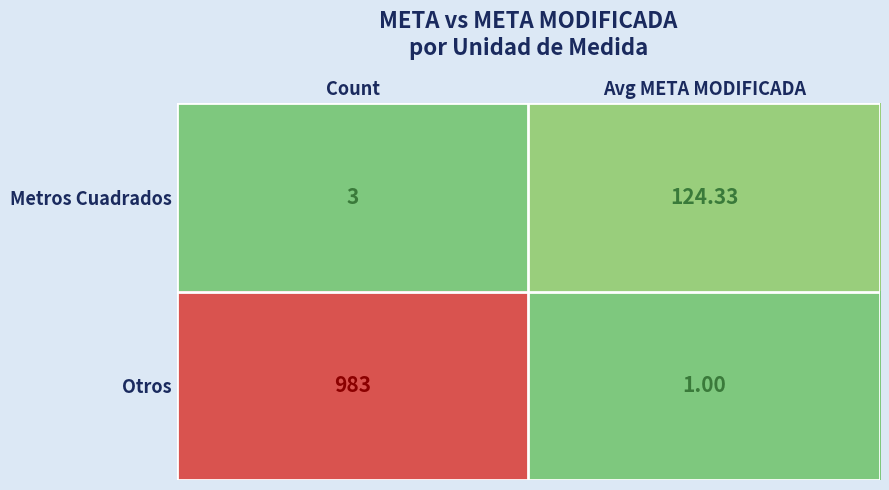

Where is Metros Cuadrados nearest to the value 63?

Count